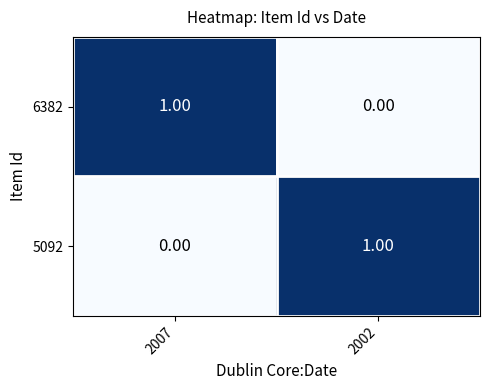

Is the value of 5092 at 2002 greater than the value of 6382 at 2002?

Yes